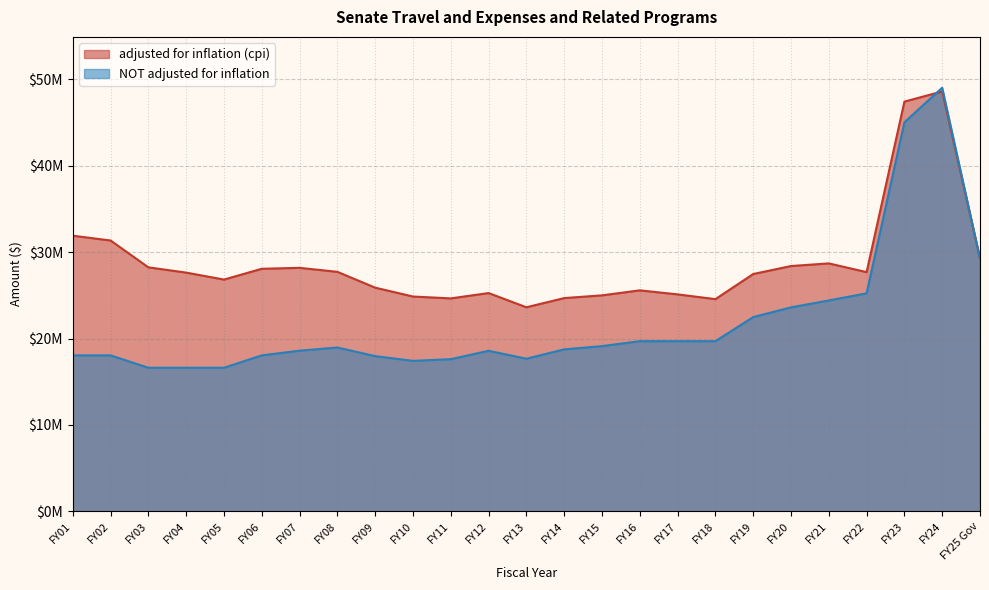

What is the approximate value of adjusted for inflation (cpi) at FY21, to the nearest 50?

28696100